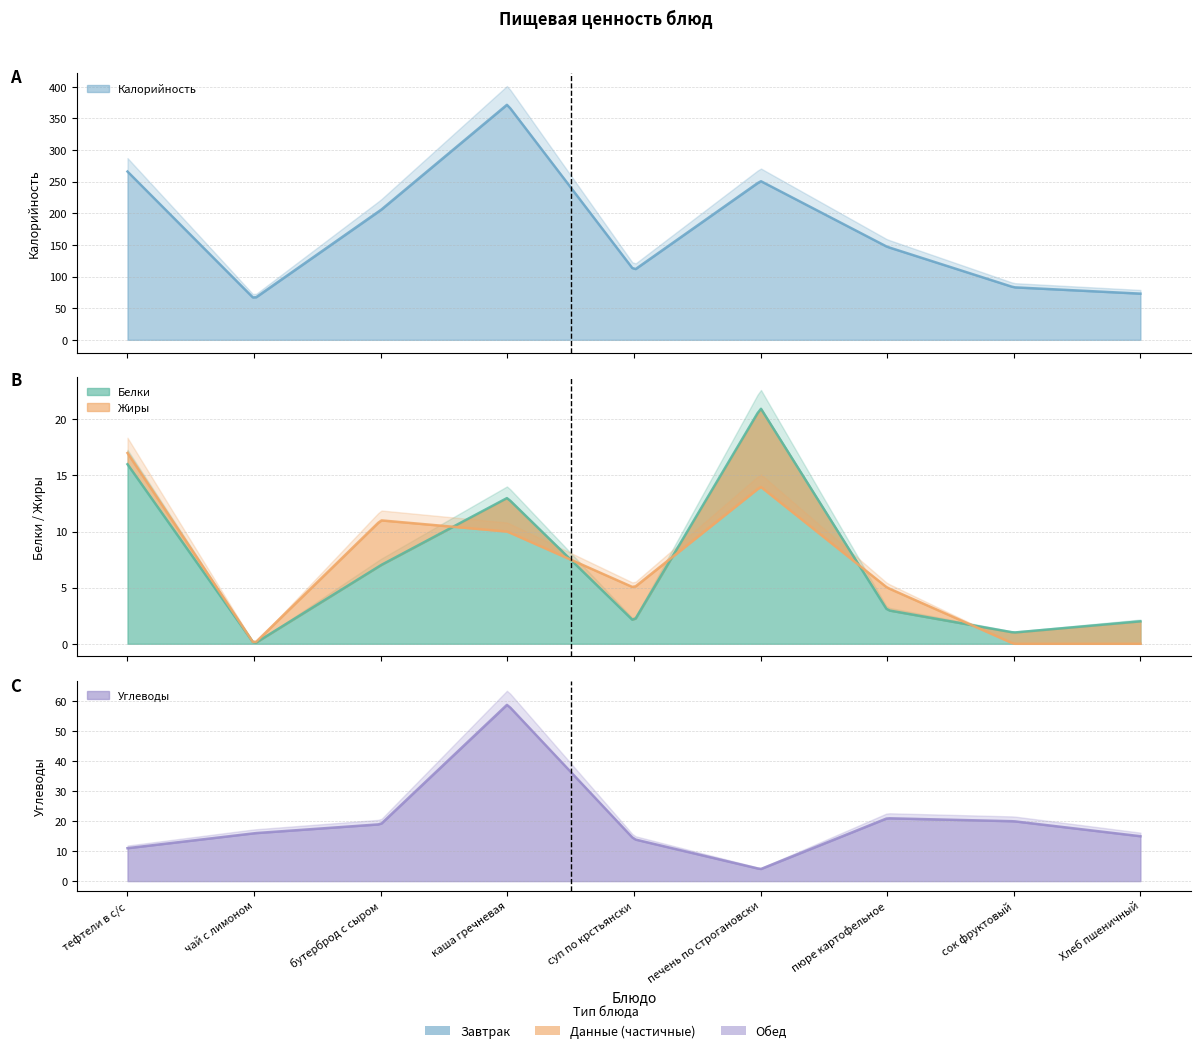

What is the label of the 9th point from the right?

тефтели в с/с